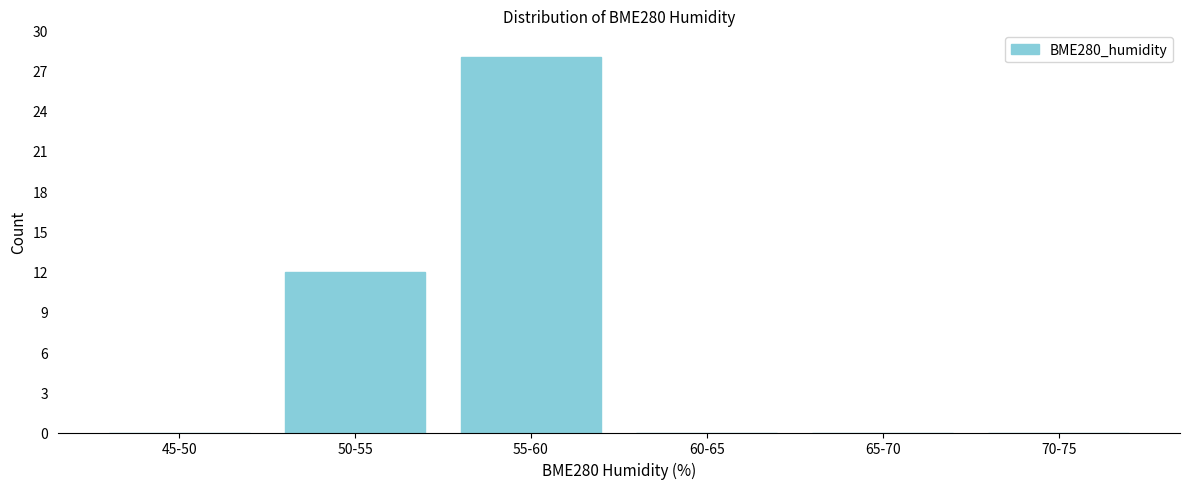

Reading left to right, transcribe all the data shown in this chart.

45-50=0	50-55=12	55-60=28	60-65=0	65-70=0	70-75=0